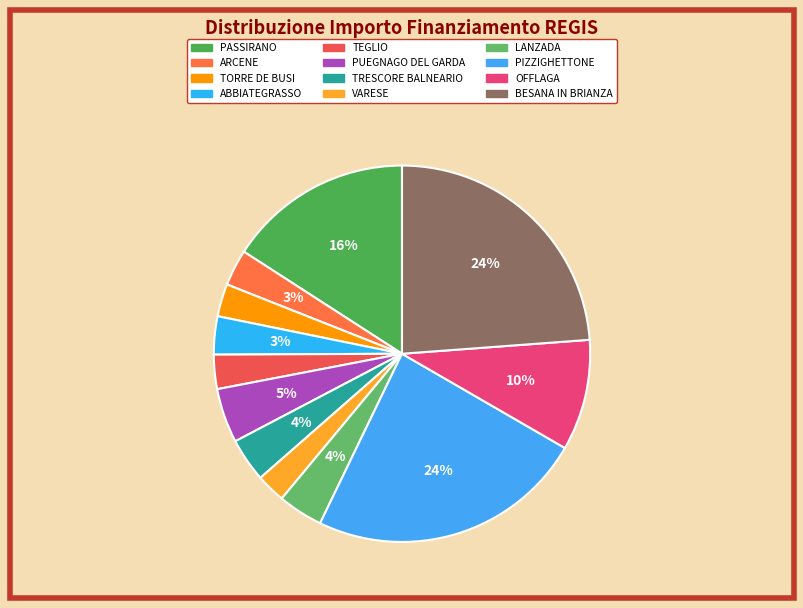

To the nearest percent, what percentage of the pie is ARCENE?

3%